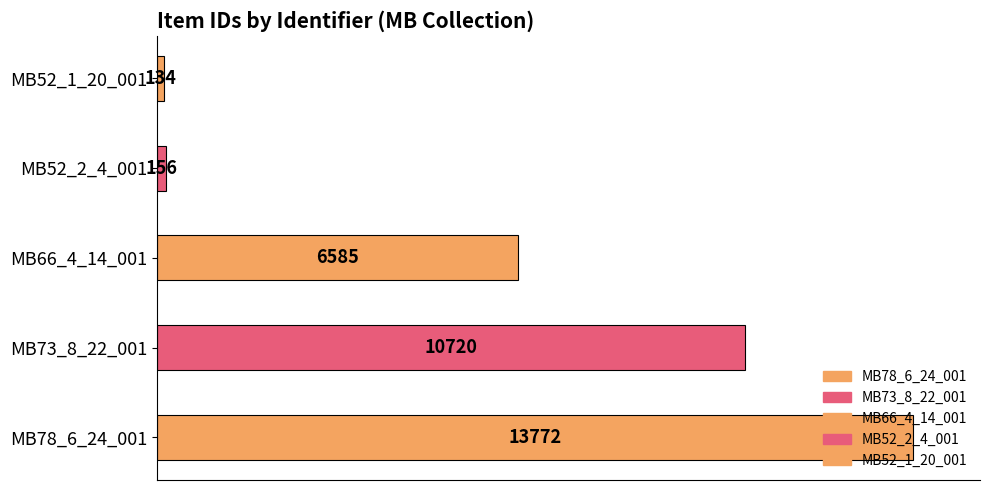

What is the difference between the maximum and second lowest values?

13616